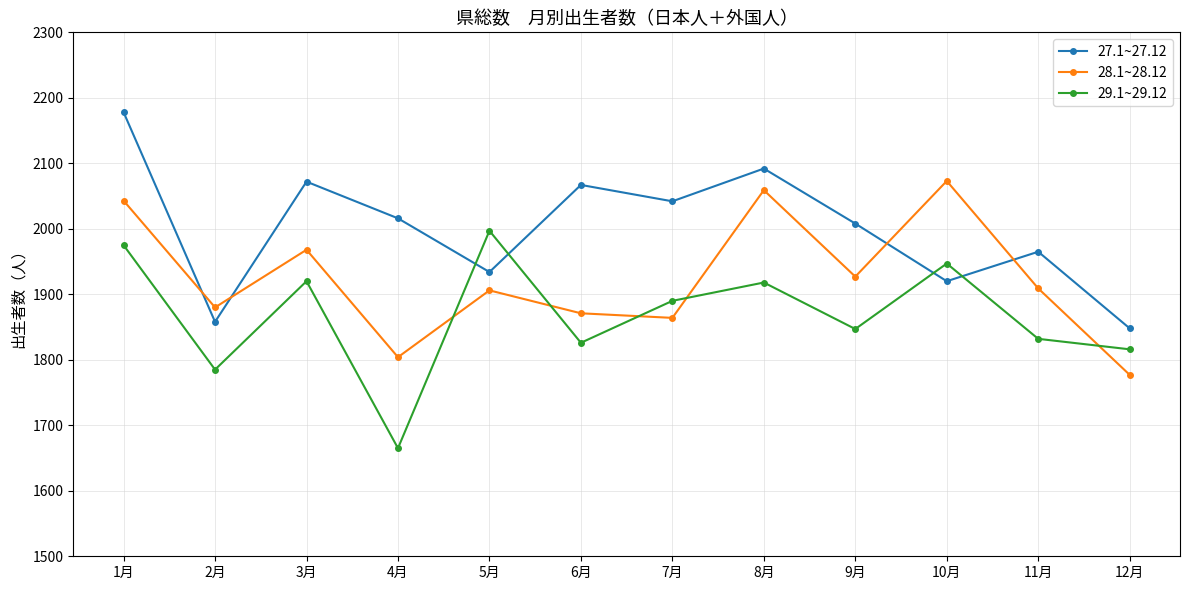

Where does the 29.1~29.12 series first go above 1890?

1月